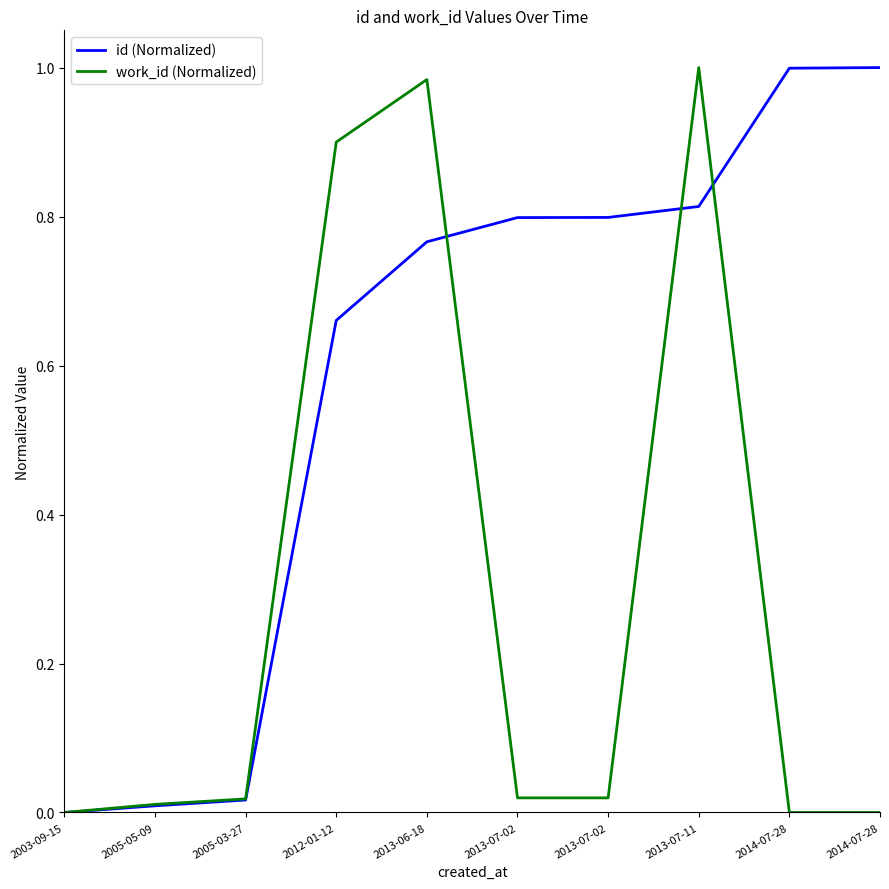

List the series in order of their overall mean, lowest first.

work_id (Normalized), id (Normalized)